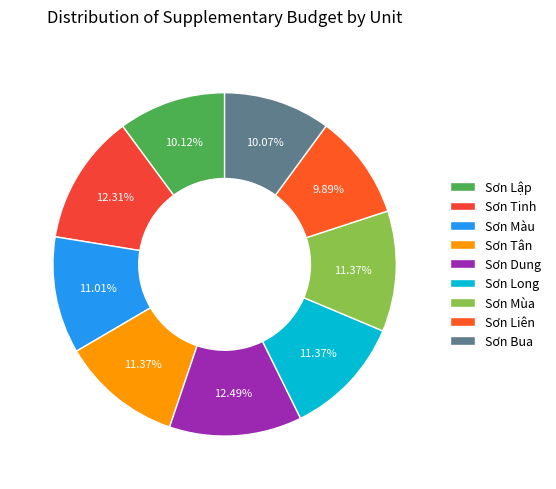

To the nearest percent, what is the average slice percentage?

11%